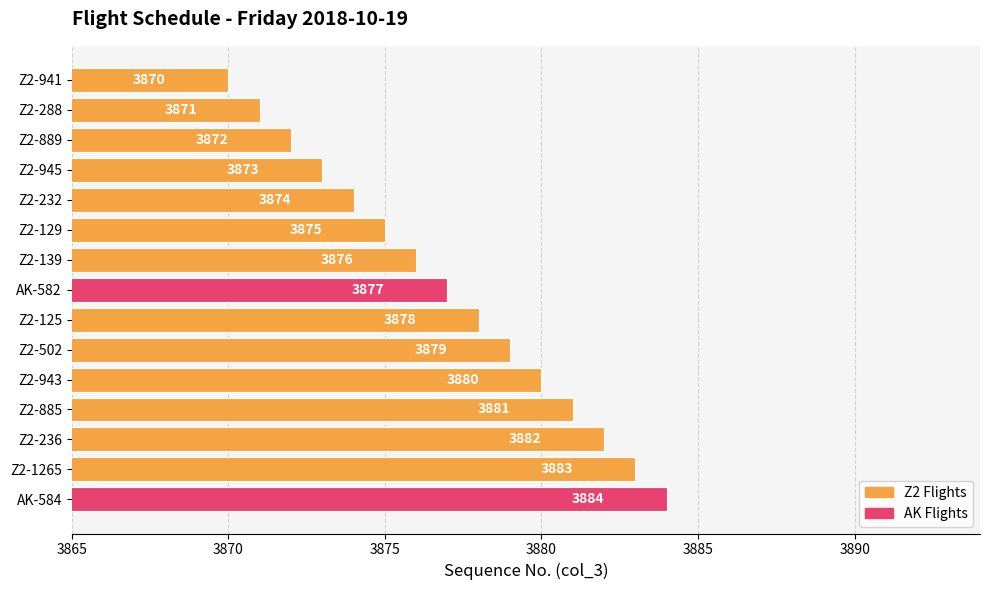

Rank the categories by value from highest to lowest.

AK-584, Z2-1265, Z2-236, Z2-885, Z2-943, Z2-502, Z2-125, AK-582, Z2-139, Z2-129, Z2-232, Z2-945, Z2-889, Z2-288, Z2-941